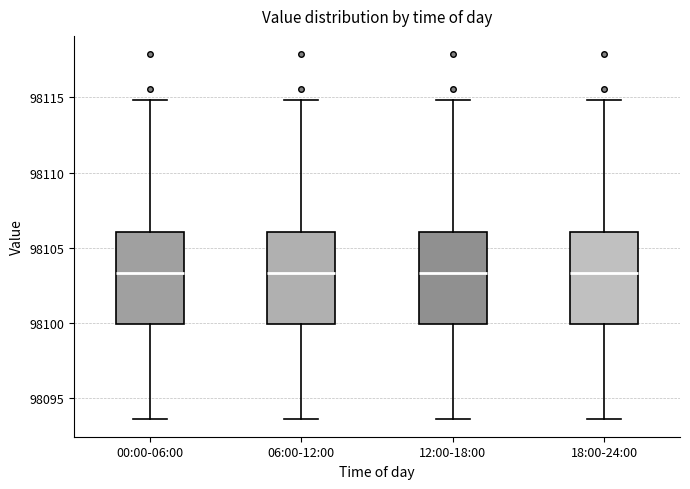

Where does the median line of the box for 06:00-12:00 sit on the y-axis? The values are not printed on the chart, so give them approximately, as read against the axis.

98103.5